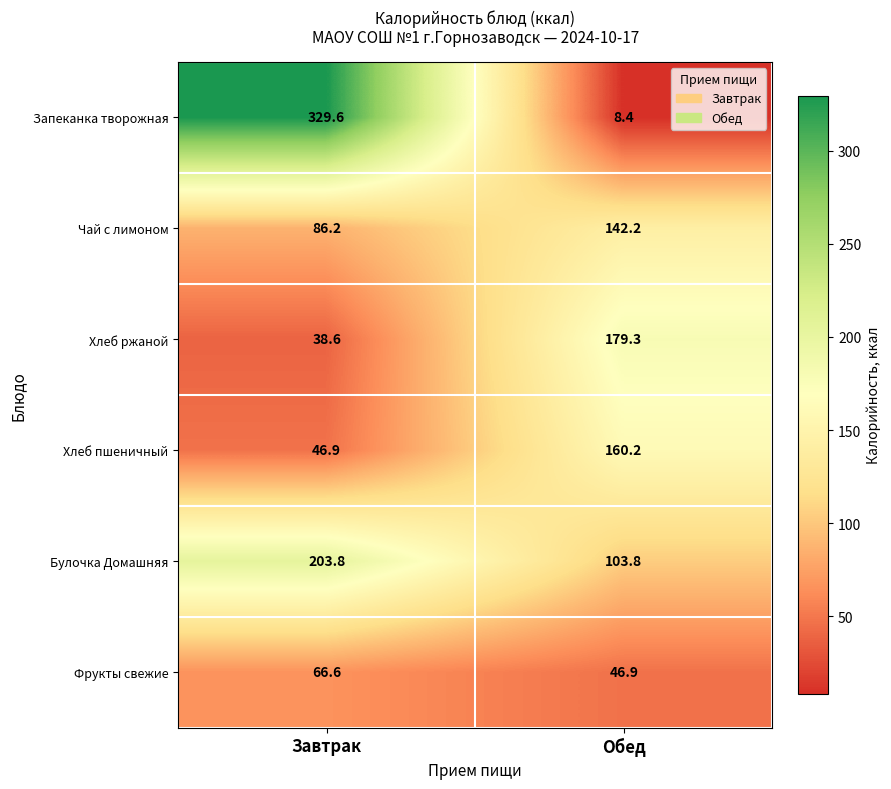

Reading right to left, transcribe all the data shown in this chart.

Запеканка творожная: 8.4	329.6
Чай с лимоном: 142.2	86.2
Хлеб ржаной: 179.3	38.6
Хлеб пшеничный: 160.2	46.9
Булочка Домашняя: 103.8	203.8
Фрукты свежие: 46.9	66.6